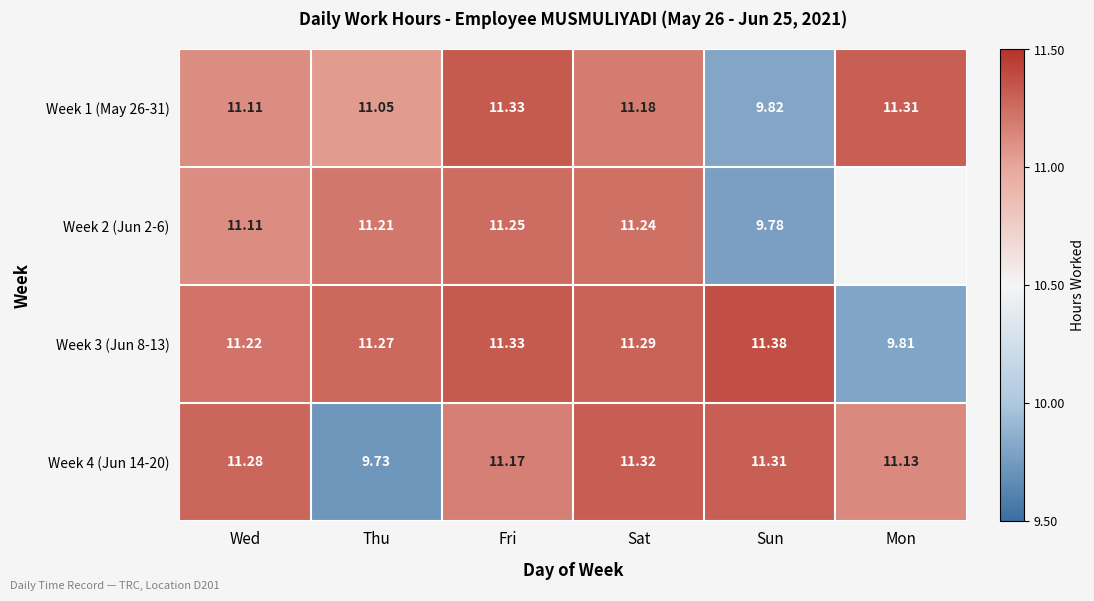

At which label does Week 1 (May 26-31) reach its peak?

Fri